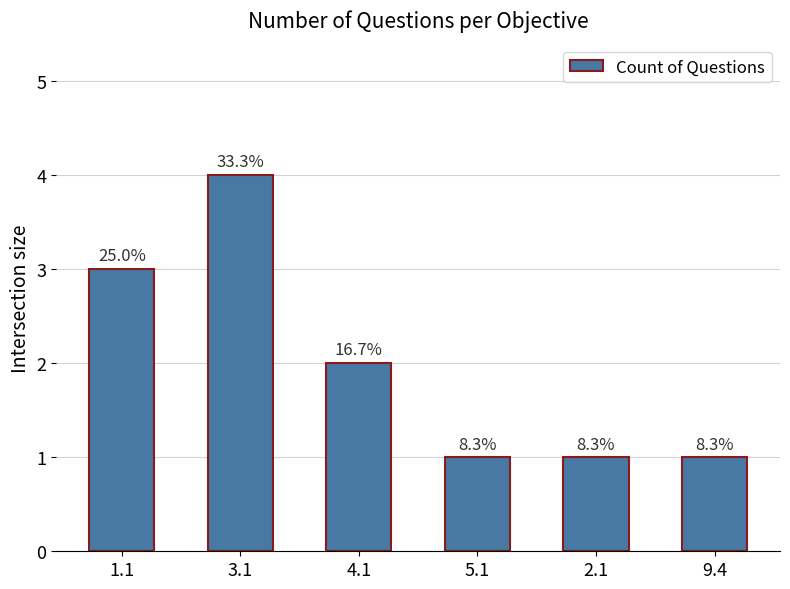

How many bars are there in total?

6